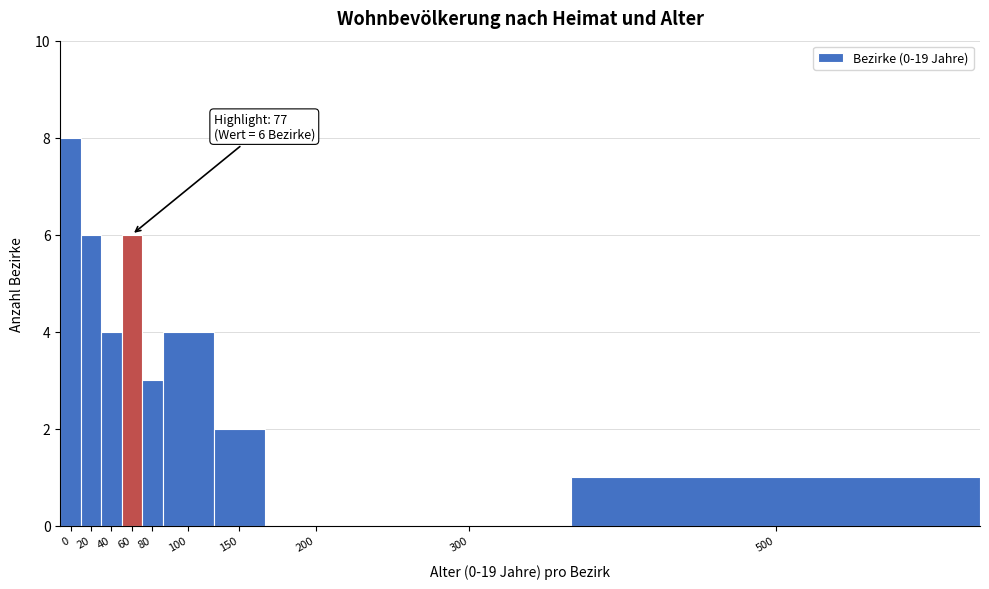

Reading left to right, extract all data points from this chart.

0=8	20=6	40=4	60=6	80=3	100=4	150=2	200=0	300=0	500=1